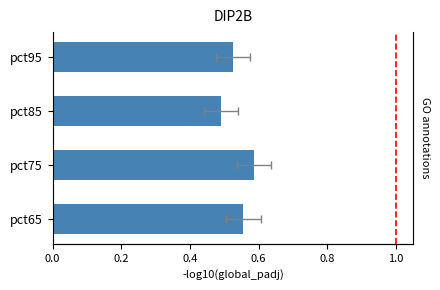

Count the values in the range 0 to 1.

4